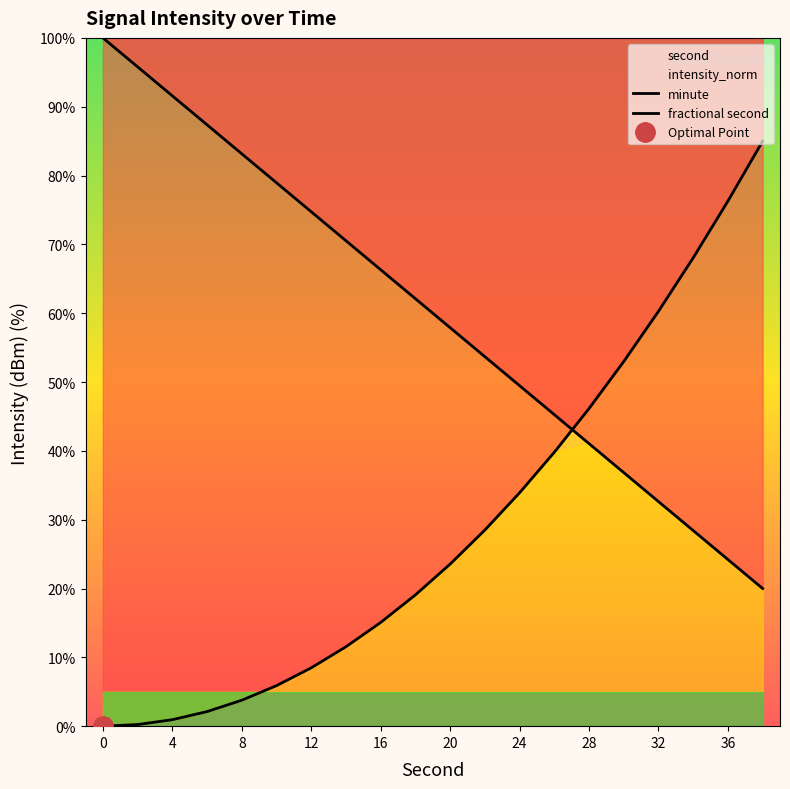

At how many categories does at least one series exceed 90?

3